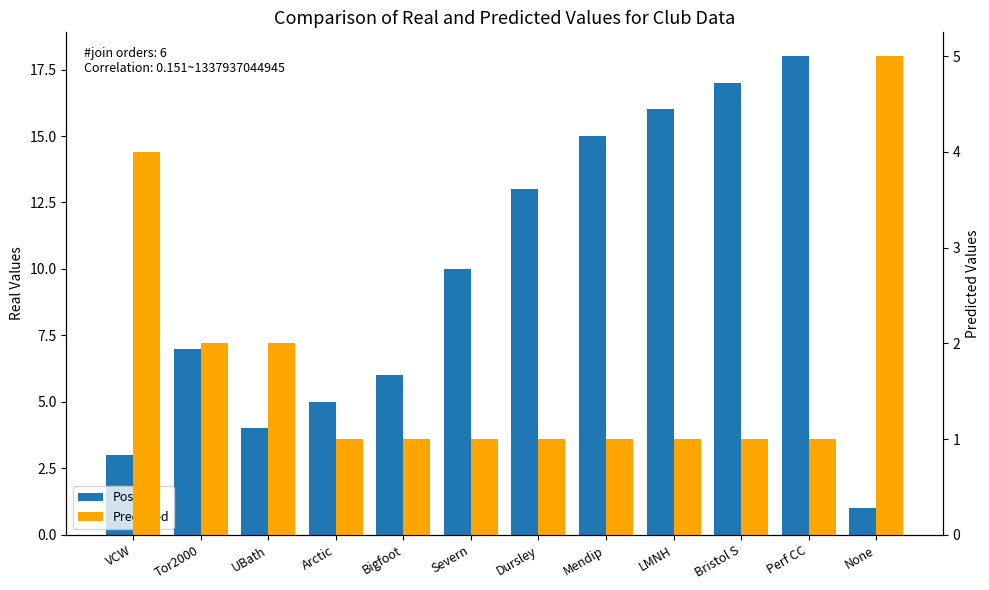

Which category has the lowest value in the Position series?

None